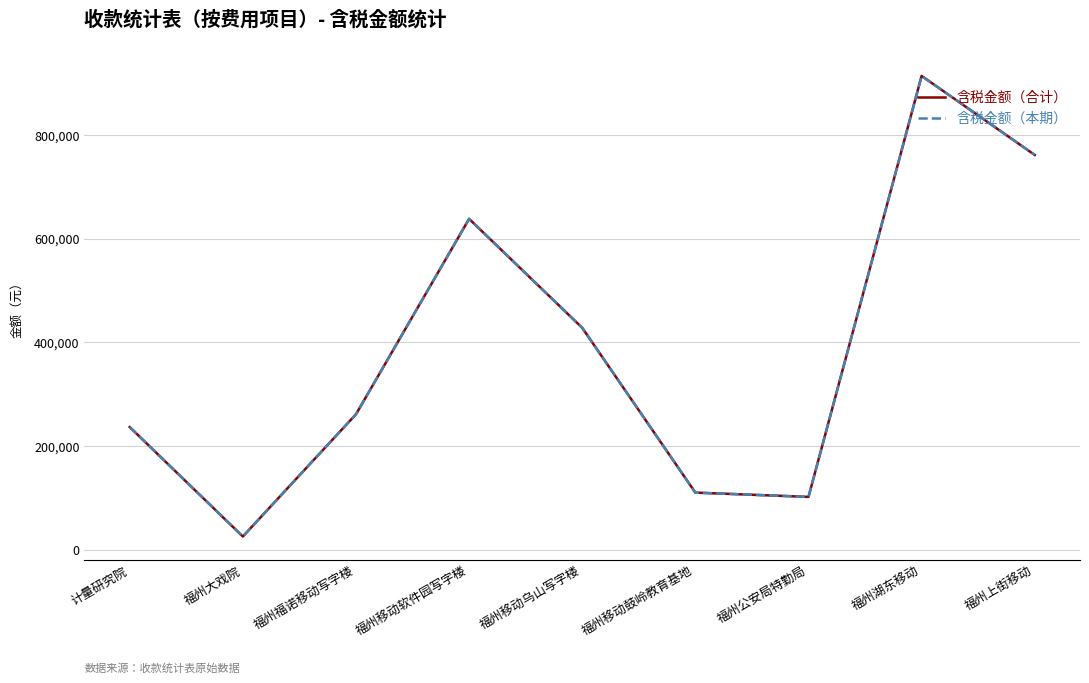

At which label does 含税金额（合计） first exceed 260990?

福州福诺移动写字楼